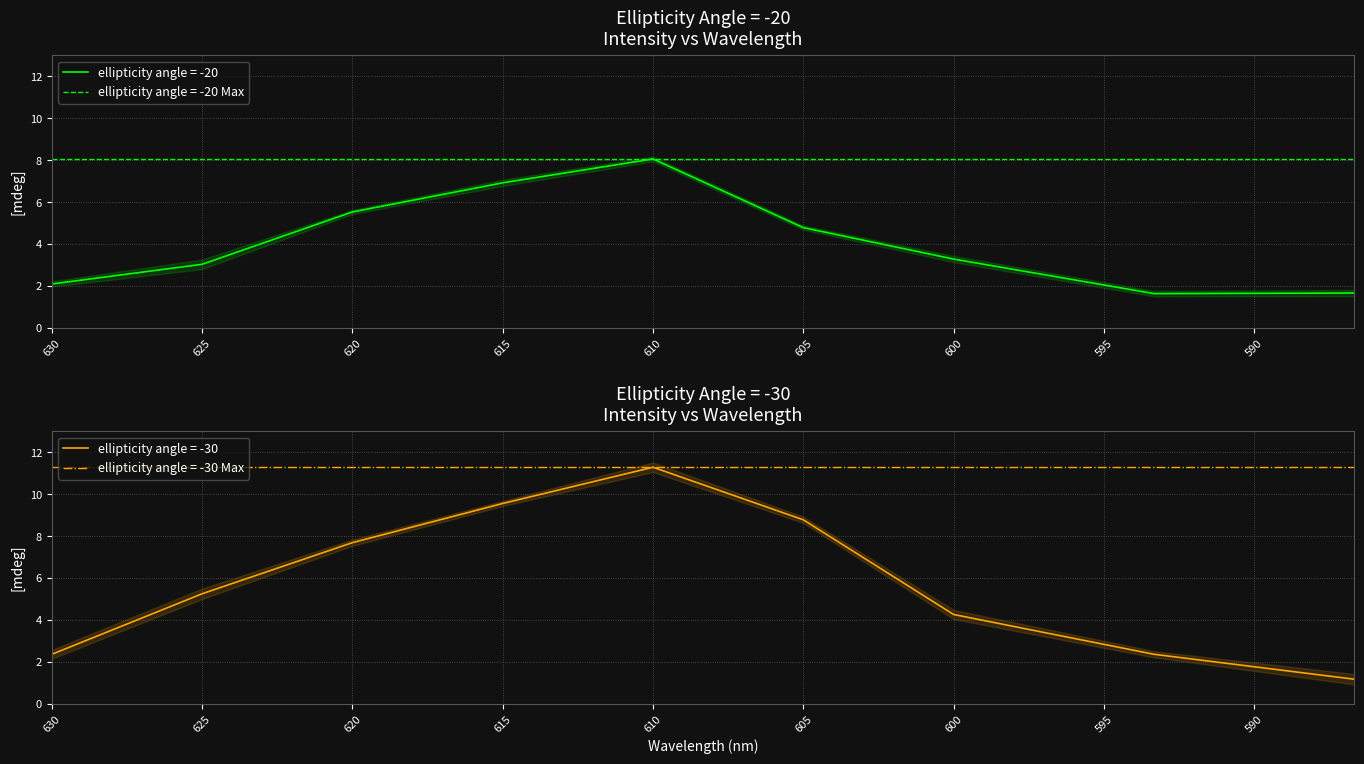

Which series ends up on top after the final intersection of ellipticity angle = -30 and ellipticity angle = -20?

ellipticity angle = -20